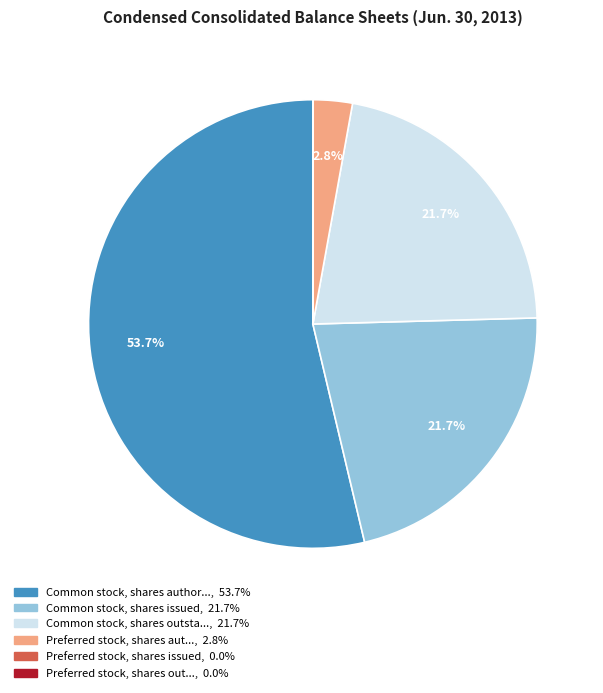

To the nearest percent, what is the average slice percentage?

17%